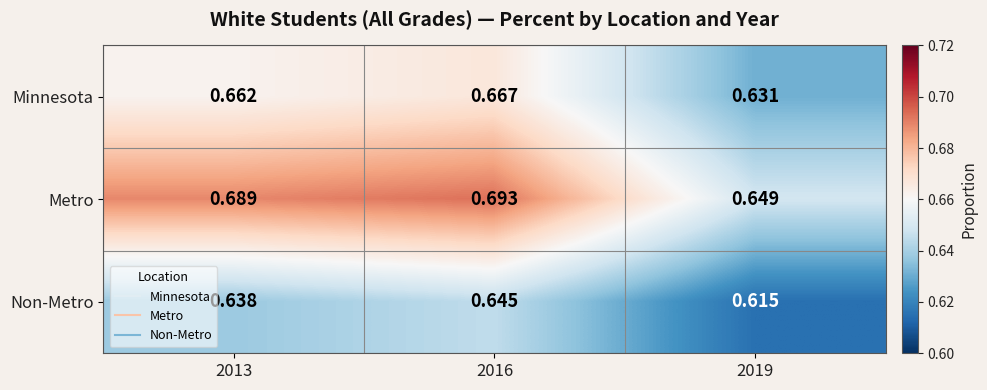

Which category has the lowest value across all series?

2019